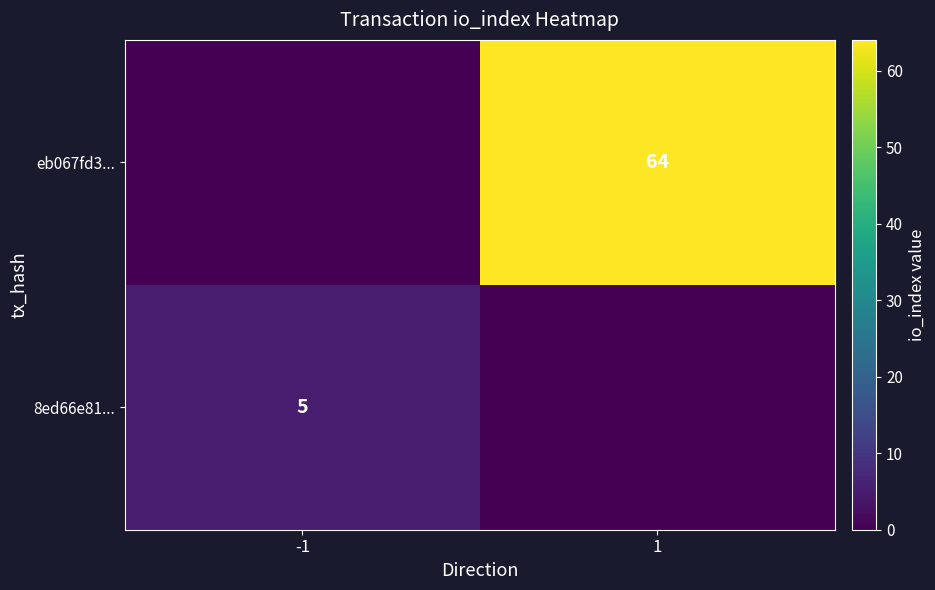

The 8ed66e81... series shows 8 at -1. True or false?

False